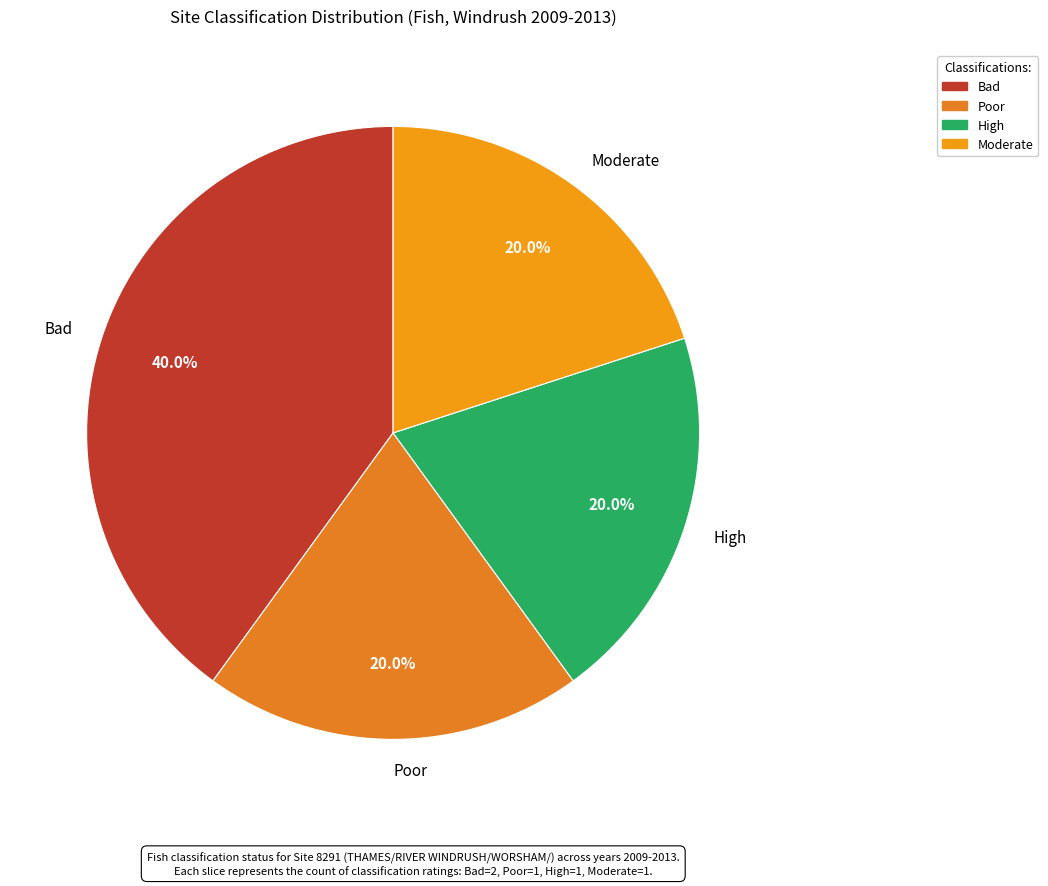

To the nearest percent, what portion does Moderate represent?

20%